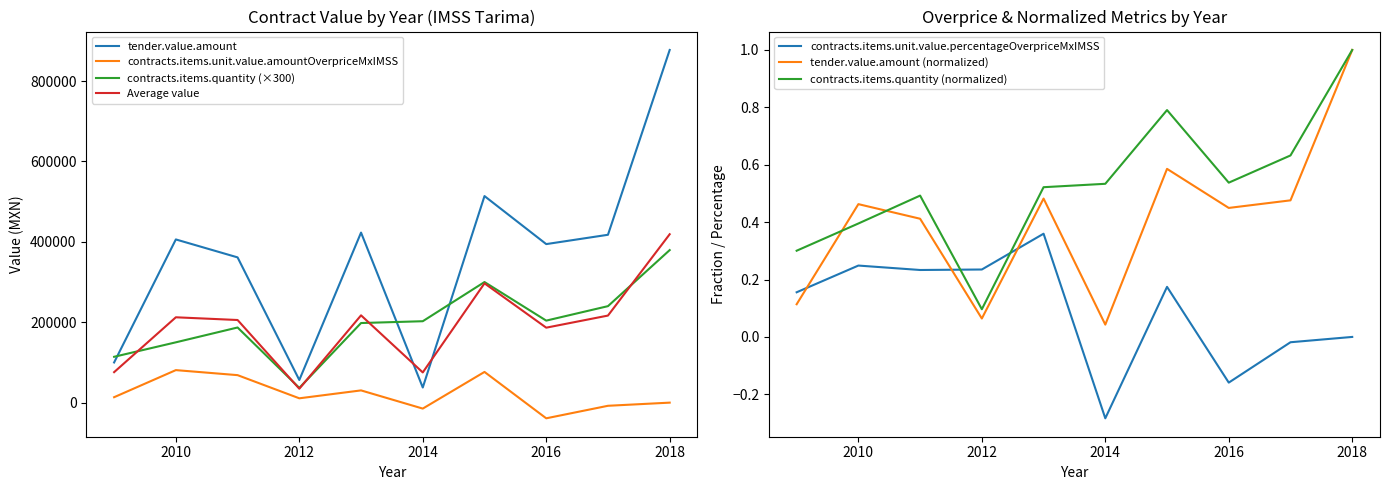

Read the contracts.items.unit.value.amountOverpriceMxIMSS value at 2009.

13446.9